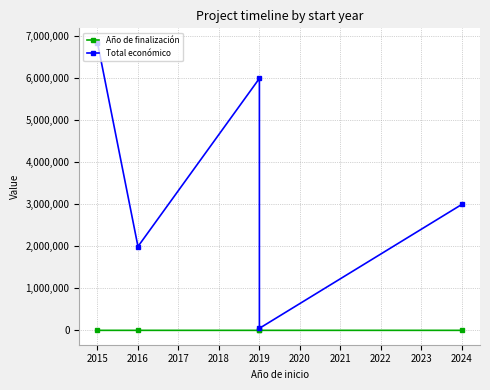

What is the difference between the maximum and minimum values in the Total económico series?

6800000